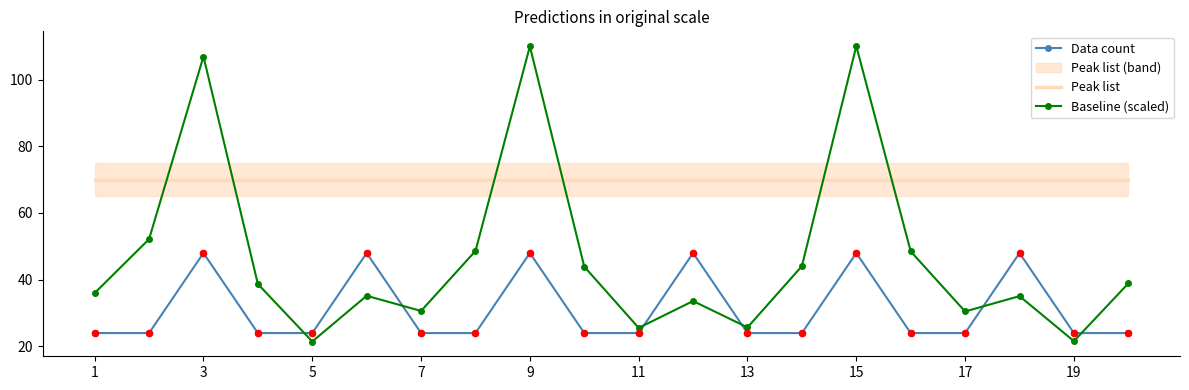

True or false: Data count and Peak list cross at least once.

False